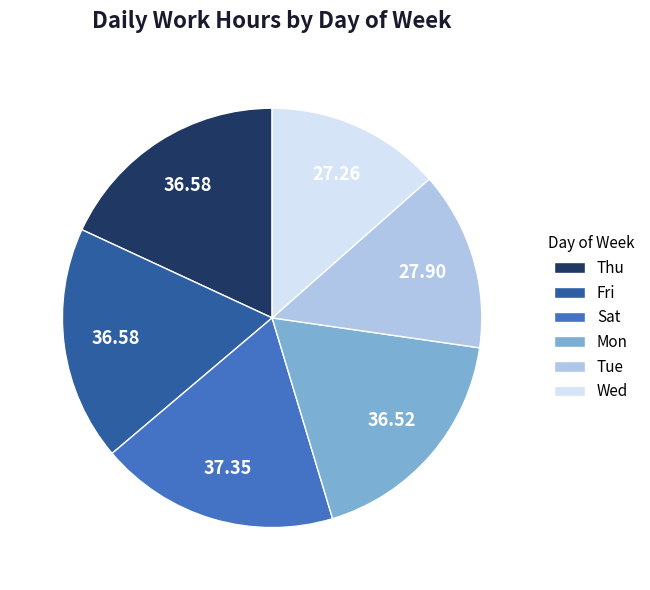

What is the ratio of the value at Mon to the value at Sat?

1.0